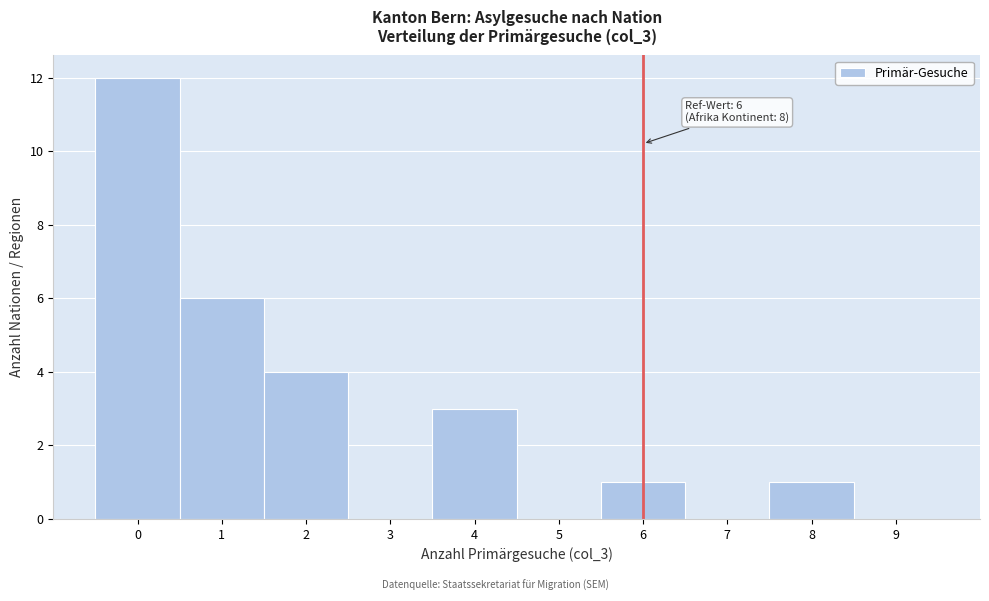

Which range on the x-axis has the tallest bar?

-0.5 to 0.5